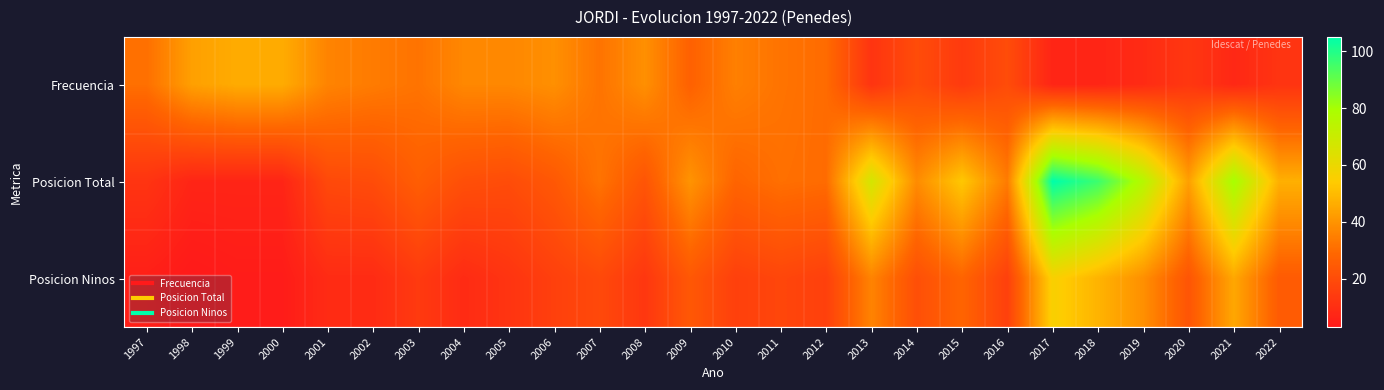

What is the difference between the highest and lowest values at 2006?

23